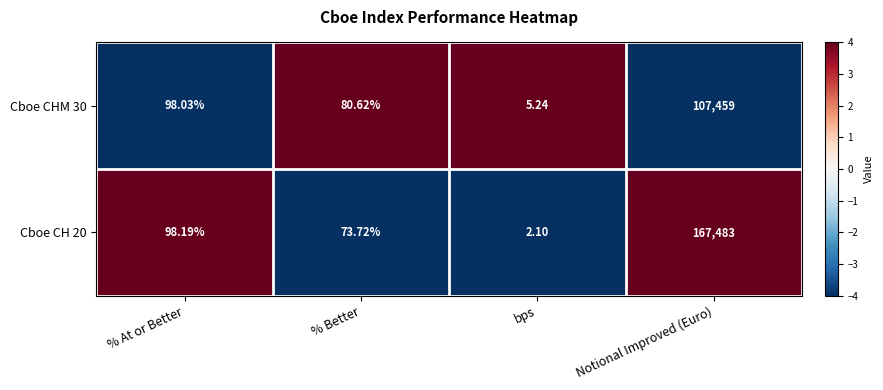

Which category has the highest value across all series?

Notional Improved (Euro)